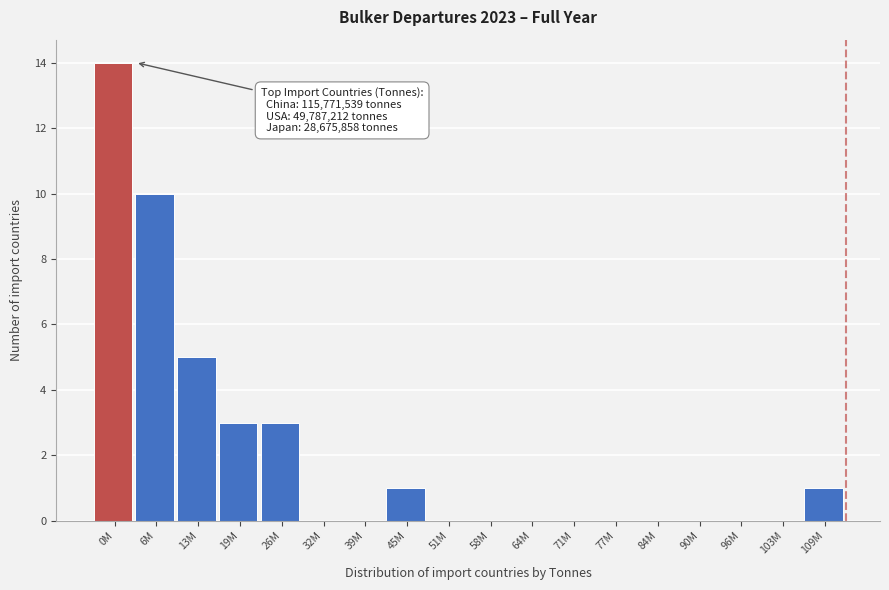

Reading left to right, transcribe all the data shown in this chart.

0M=14	6M=10	13M=5	19M=3	26M=3	32M=0	39M=0	45M=1	51M=0	58M=0	64M=0	71M=0	77M=0	84M=0	90M=0	96M=0	103M=0	109M=1